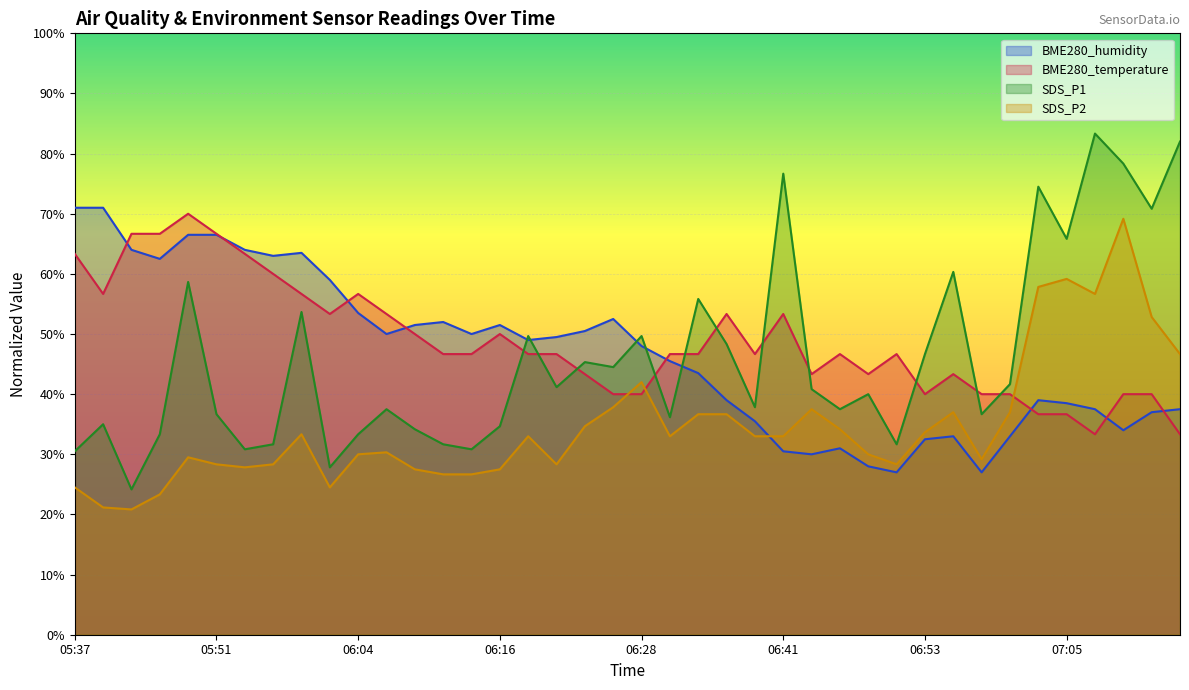

How many lines are shown in the chart?

4